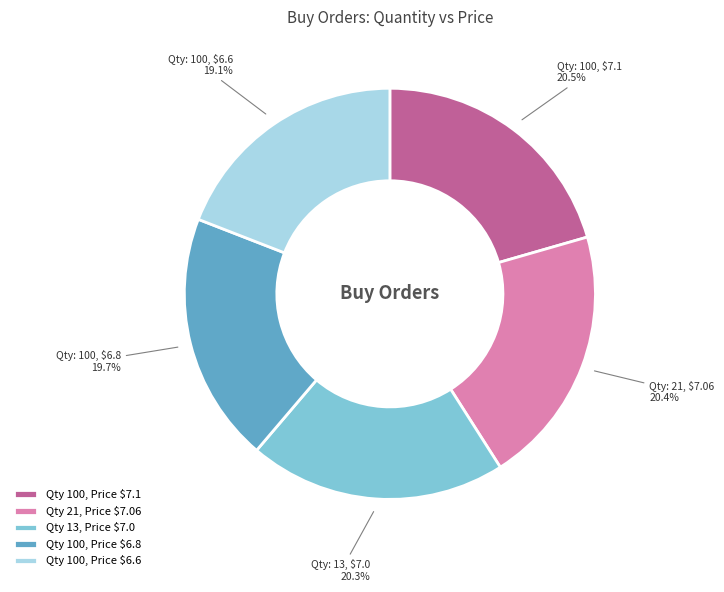

What percentage is NOT represented by Qty 100, Price $6.8?

80.3%